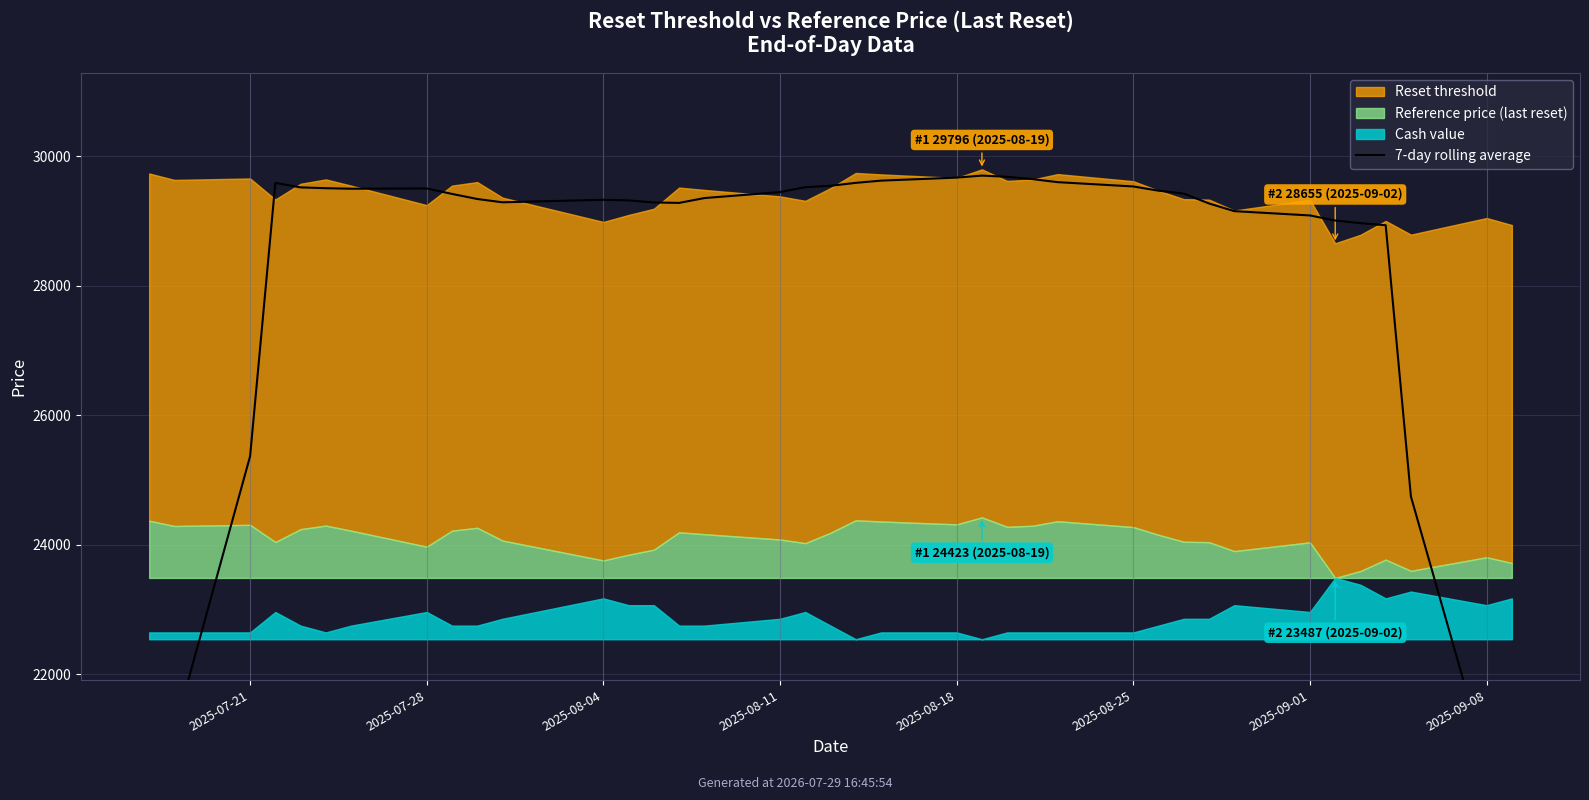

What position from the right is 36?

2